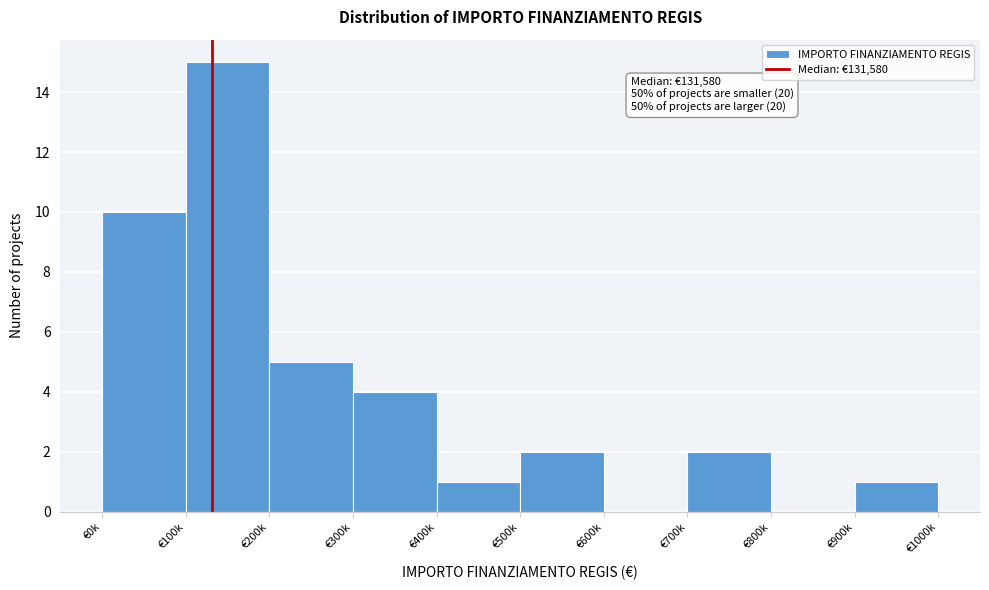

Reading left to right, what are all the values shown in this chart?

€0k=10	€100k=15	€200k=5	€300k=4	€400k=1	€500k=2	€600k=0	€700k=2	€800k=0	€900k=1